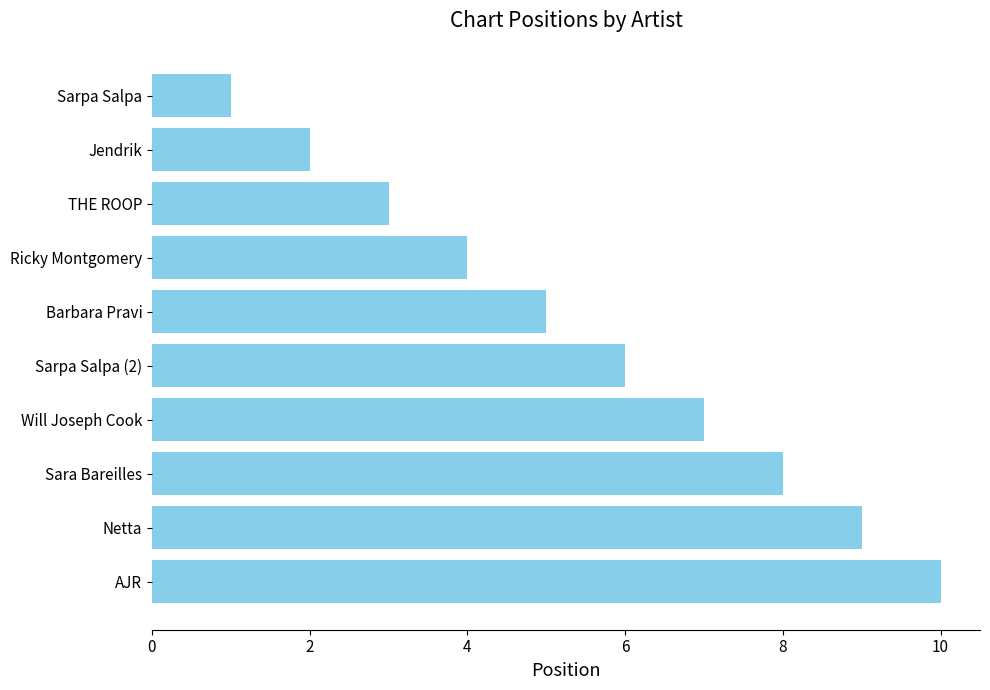

What is the approximate value at Netta?

9